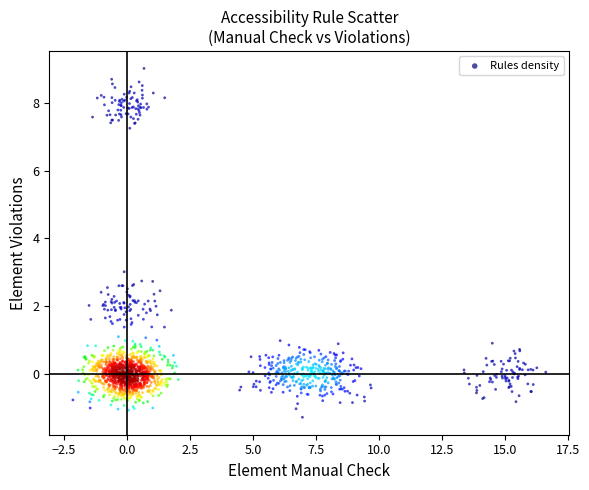

What is the range of X values (max minus min)?

18.8